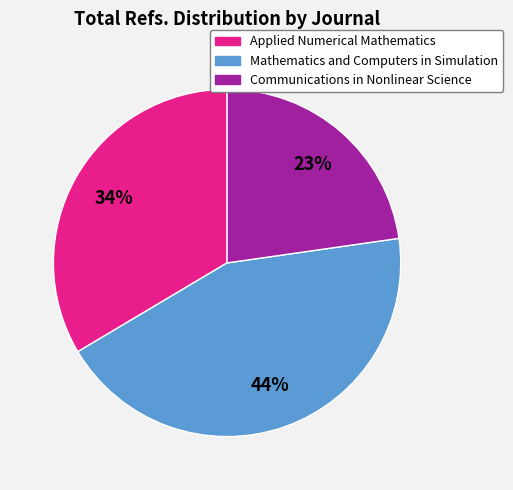

Count the number of slices in the pie.

3